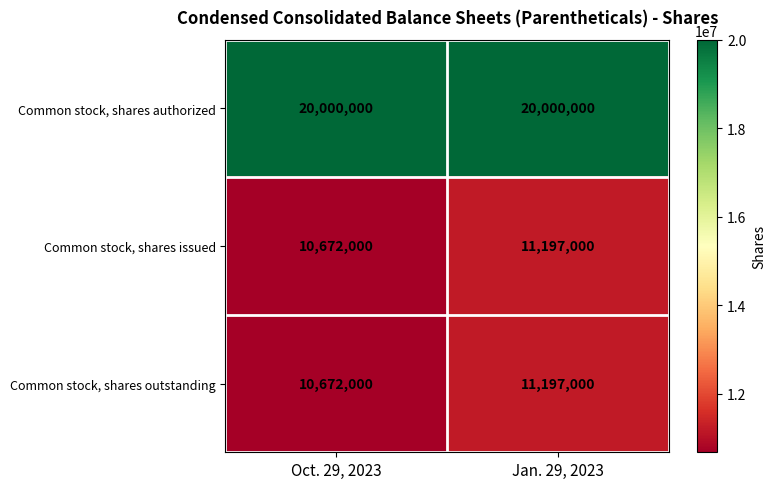

Read the Common stock, shares authorized value at Oct. 29, 2023.

20000000